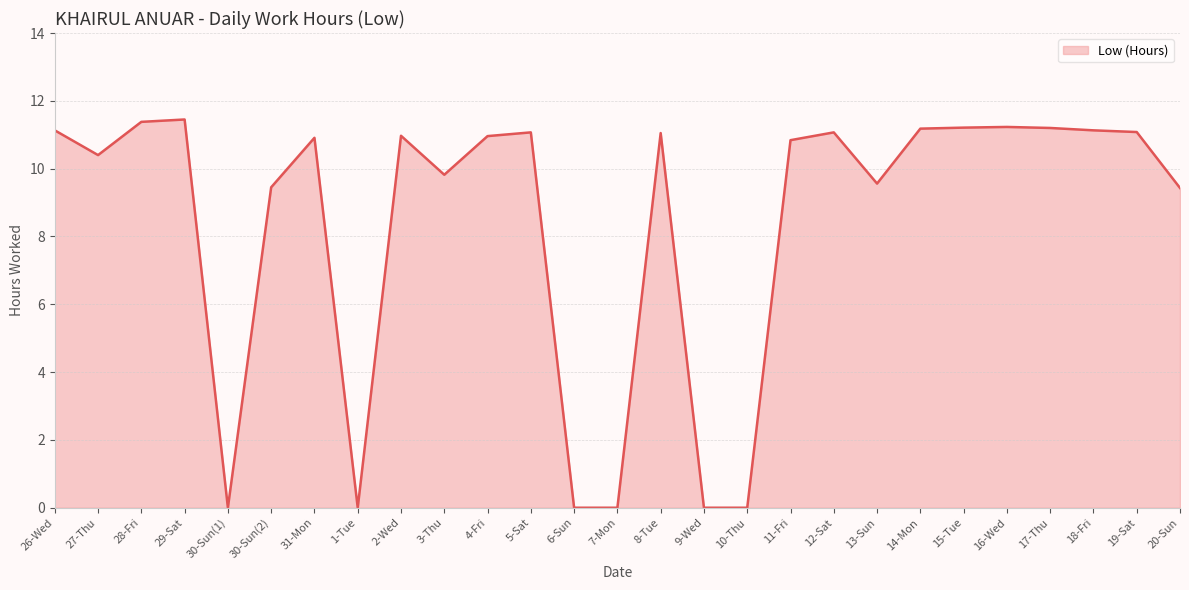

What position from the left is 26-Wed?

1